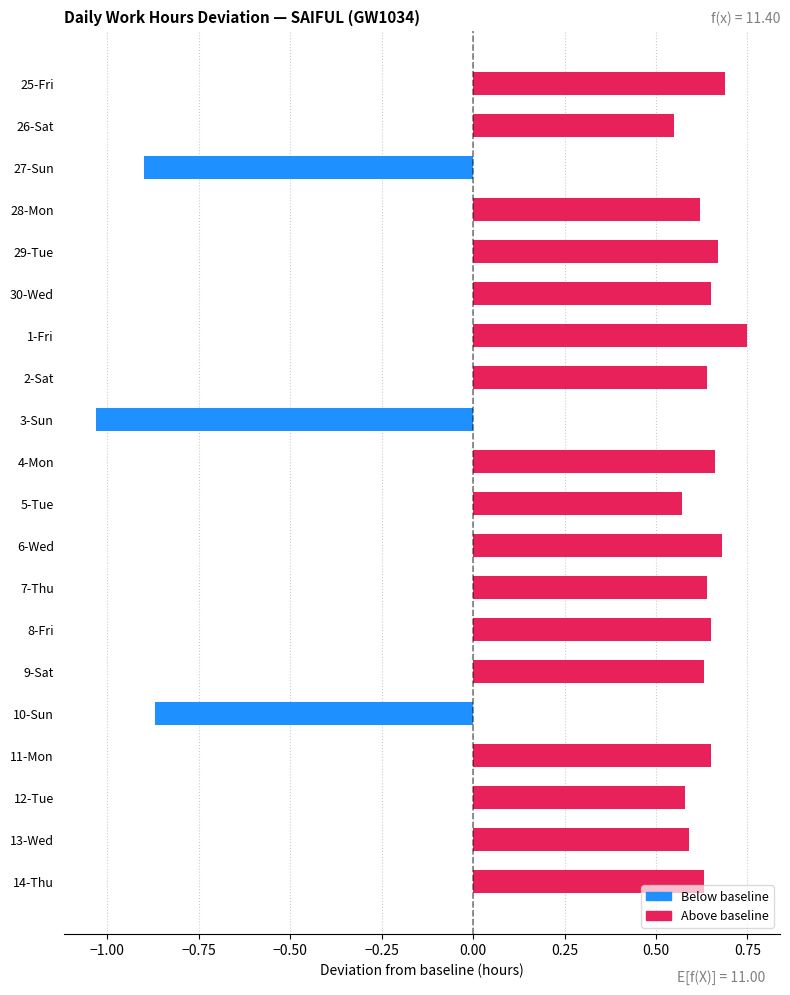

Count the values in the range 0 to 1.

17